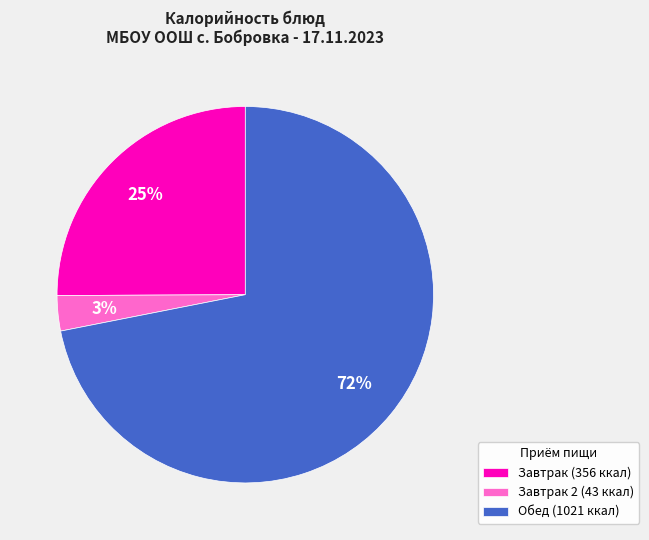

What percentage is the Обед (1021 ккал) slice, to the nearest percent?

72%